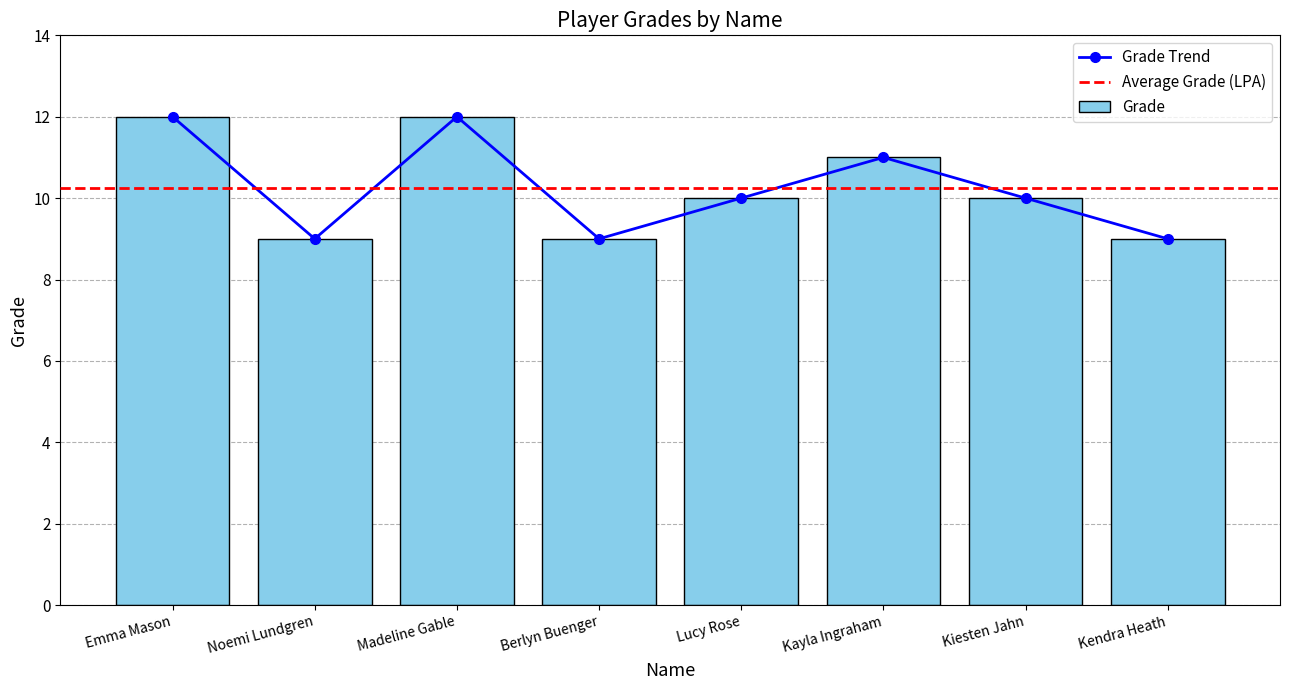

Is it true that the value at Madeline Gable is 5?

False